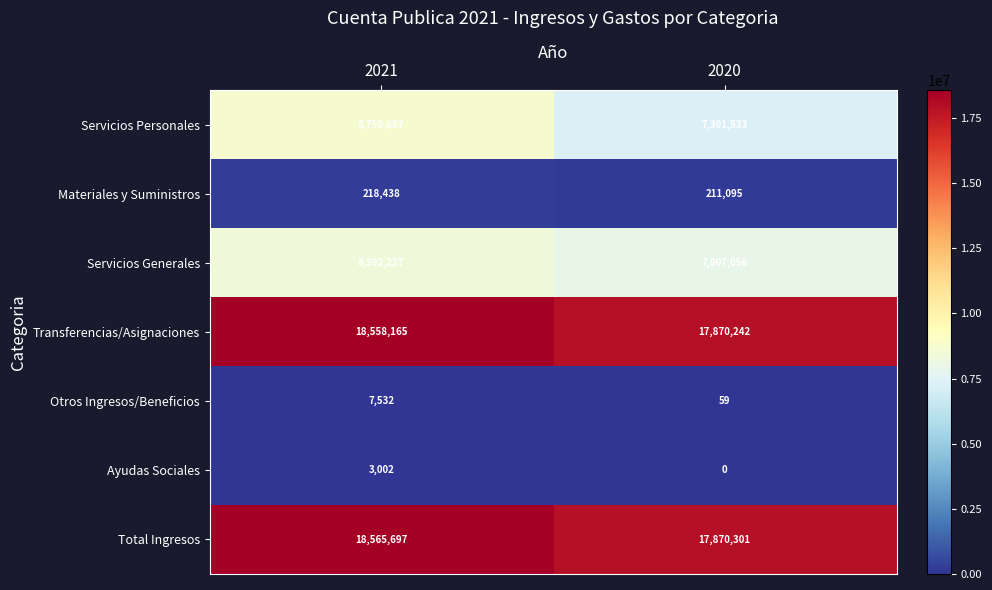

What is the maximum value shown in the chart?

18565697